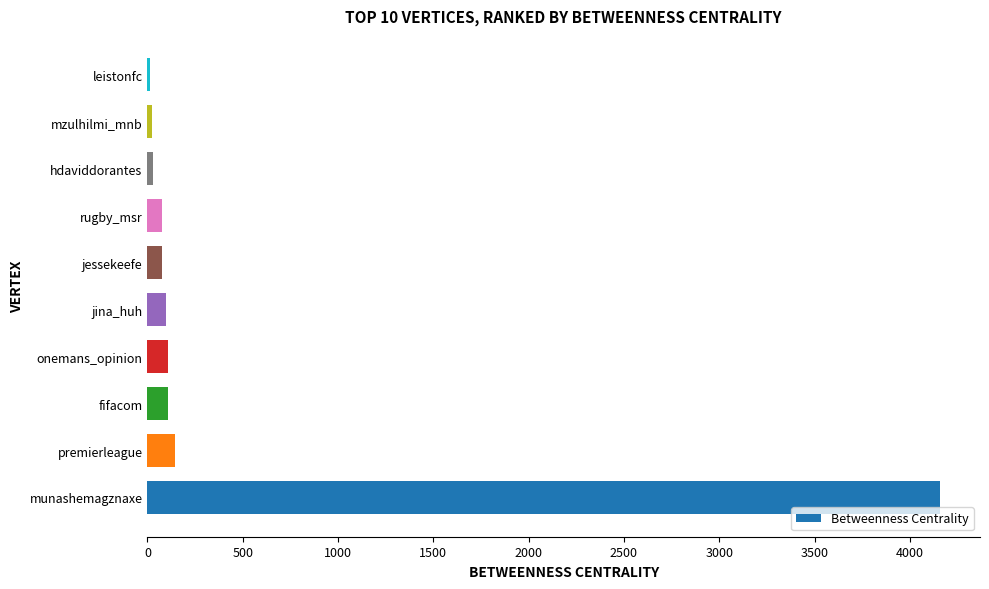

What value does the data have at premierleague?

146.0